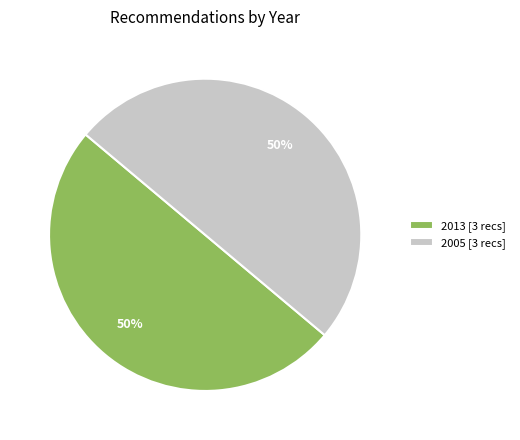

What is the ratio of the value at 2005 [3 recs] to the value at 2013 [3 recs]?

1.0